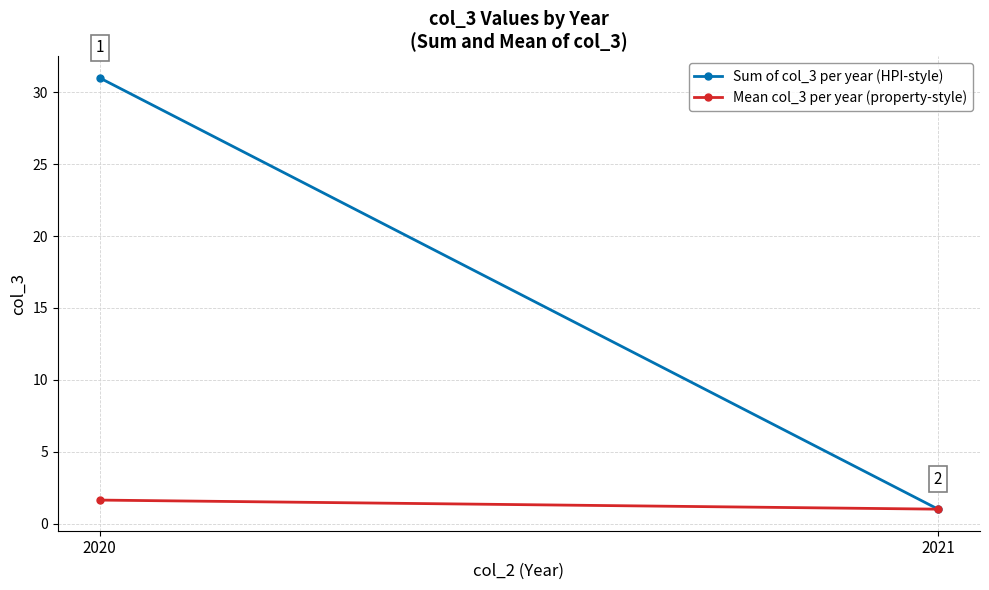

Rank the series by their maximum value, from highest to lowest.

Sum of col_3 per year (HPI-style), Mean col_3 per year (property-style)